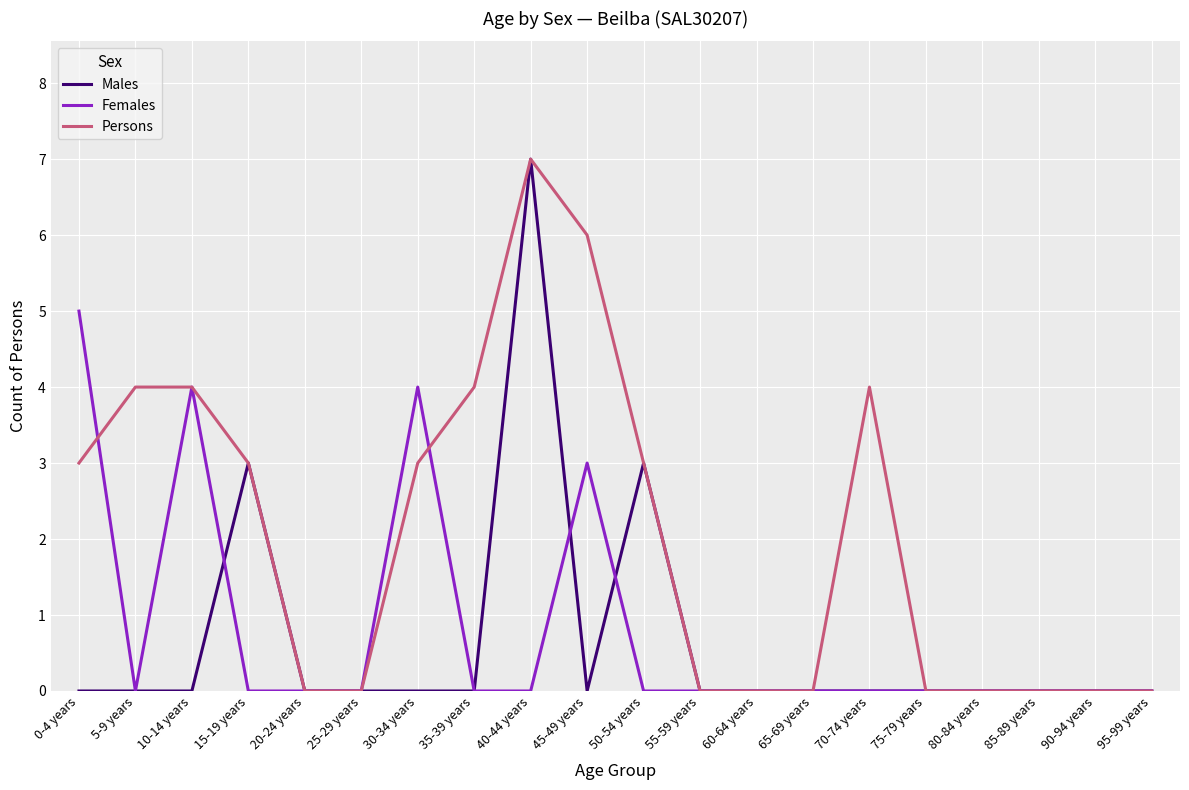

In Females, how many points are higher than both neighbors (excluding endpoints)?

3